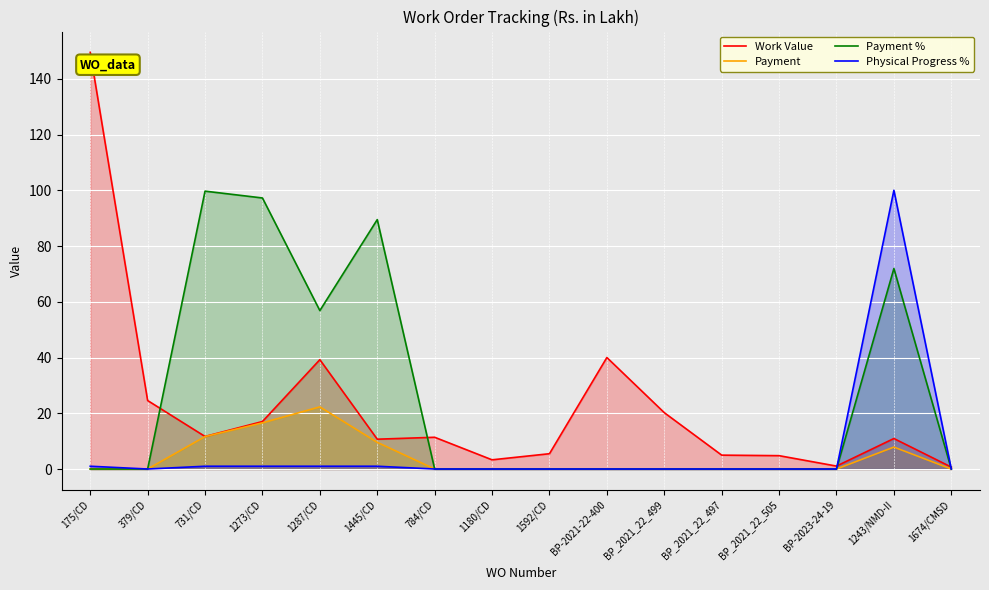

At which label is Payment closest to 11?

731/CD